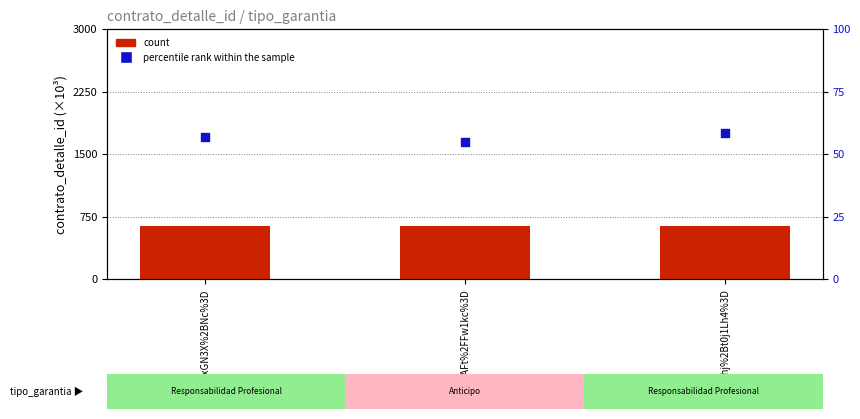

Is the value of percentile rank within the sample at HUAFt%2FFw1kc%3D greater than the value of count at ghj%2Bt0j1Lh4%3D?

Yes